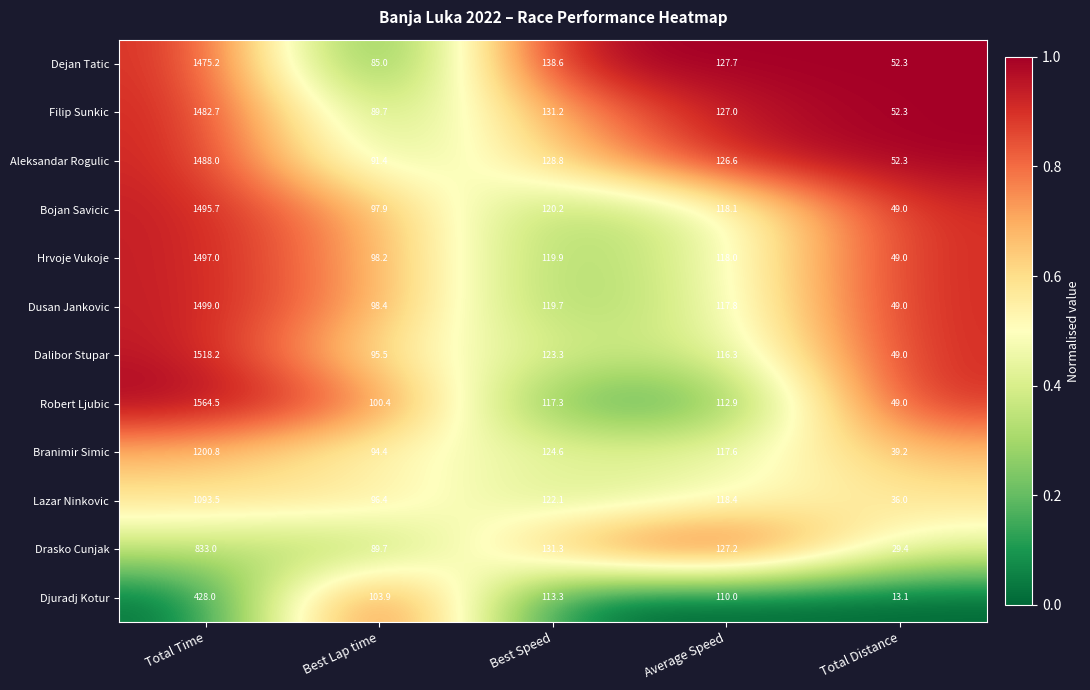

What is the spread (max minus min) of values at Best Speed?

25.3